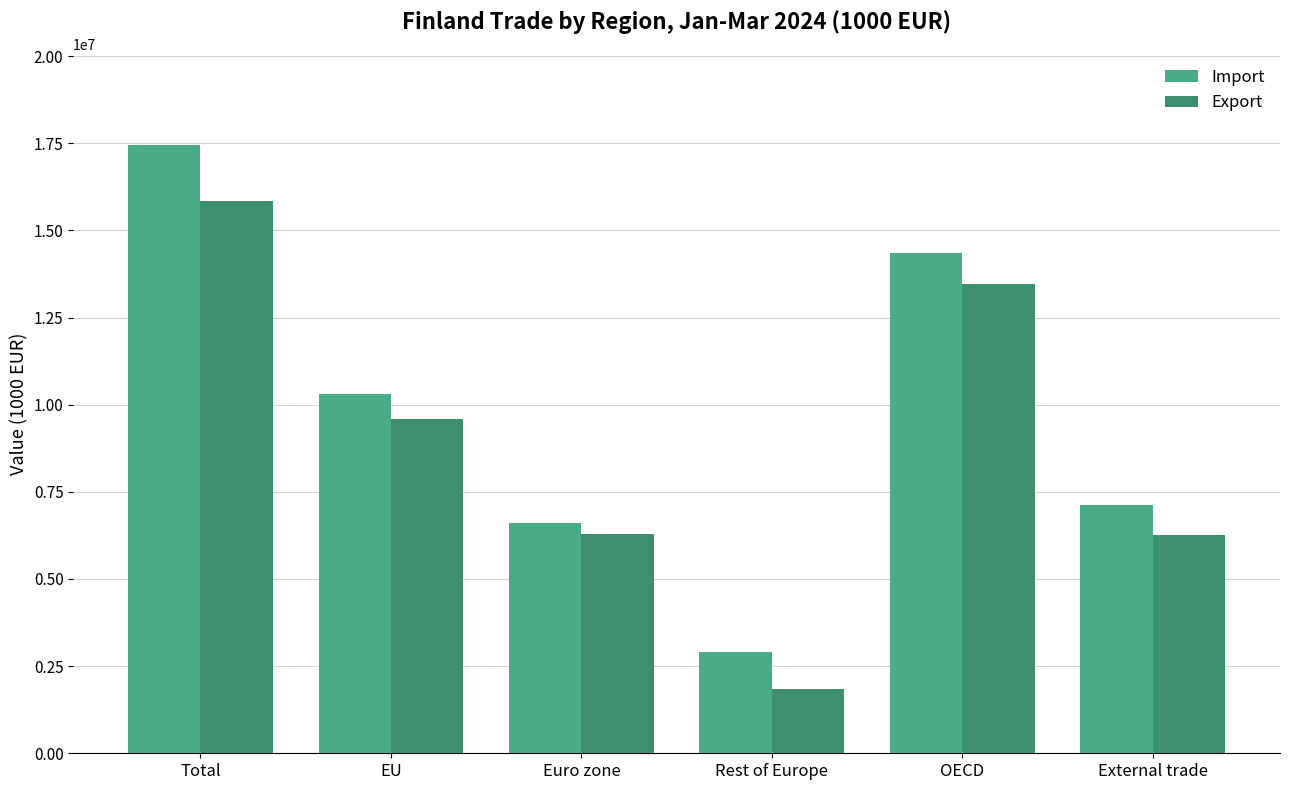

Reading left to right, transcribe all the data shown in this chart.

Import: Total=17447992	EU=10321011	Euro zone=6595040	Rest of Europe=2907707	OECD=14364121	External trade=7126981
Export: Total=15848831	EU=9587987	Euro zone=6292498	Rest of Europe=1838650	OECD=13451839	External trade=6260844